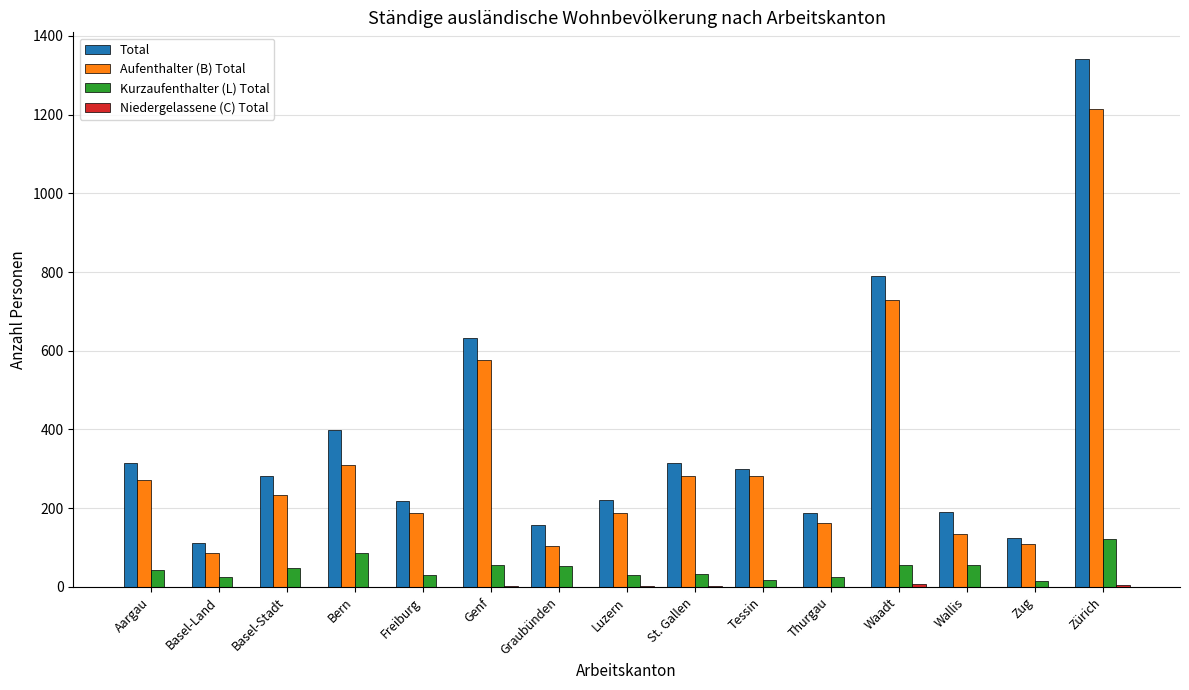

How many distinct data groups are displayed?

4